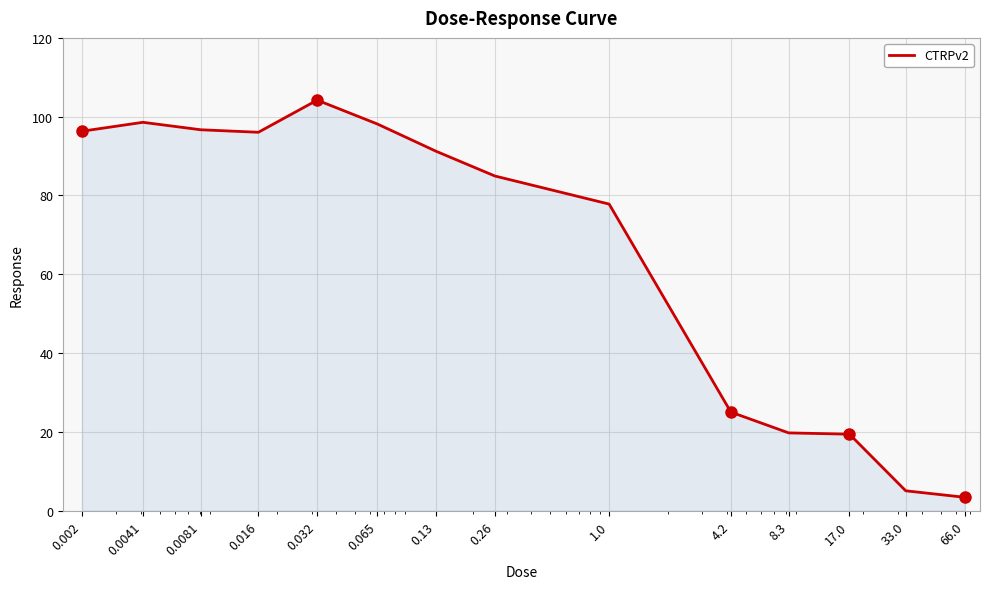

What is the difference between the maximum and minimum values?

100.8